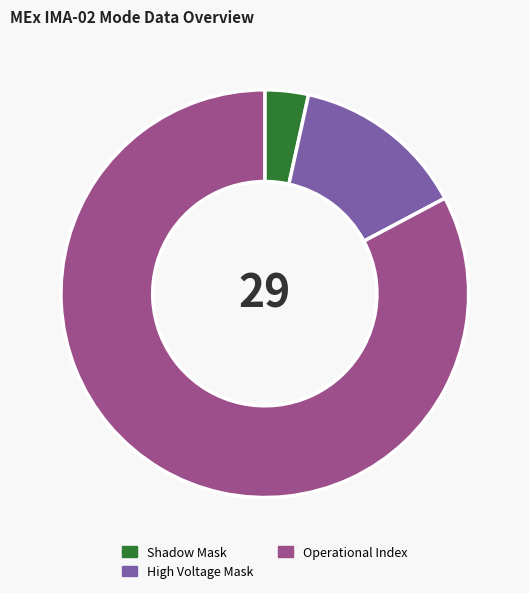

Rank the categories by value from lowest to highest.

Shadow Mask, High Voltage Mask, Operational Index